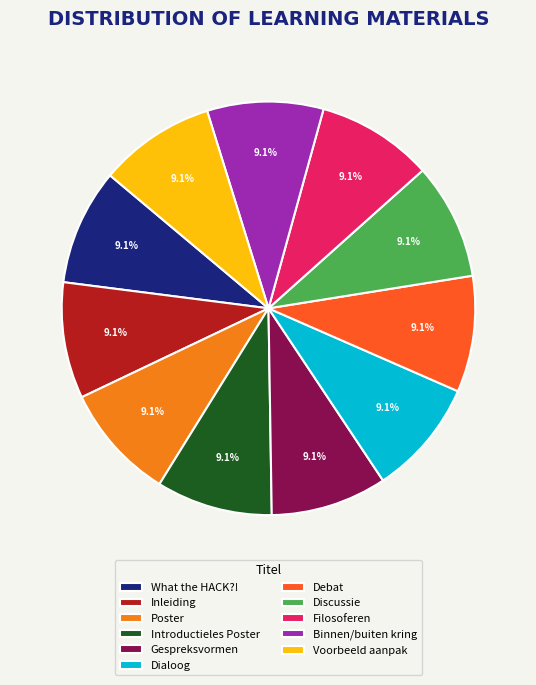

What percentage is the Voorbeeld aanpak slice, to the nearest percent?

9%